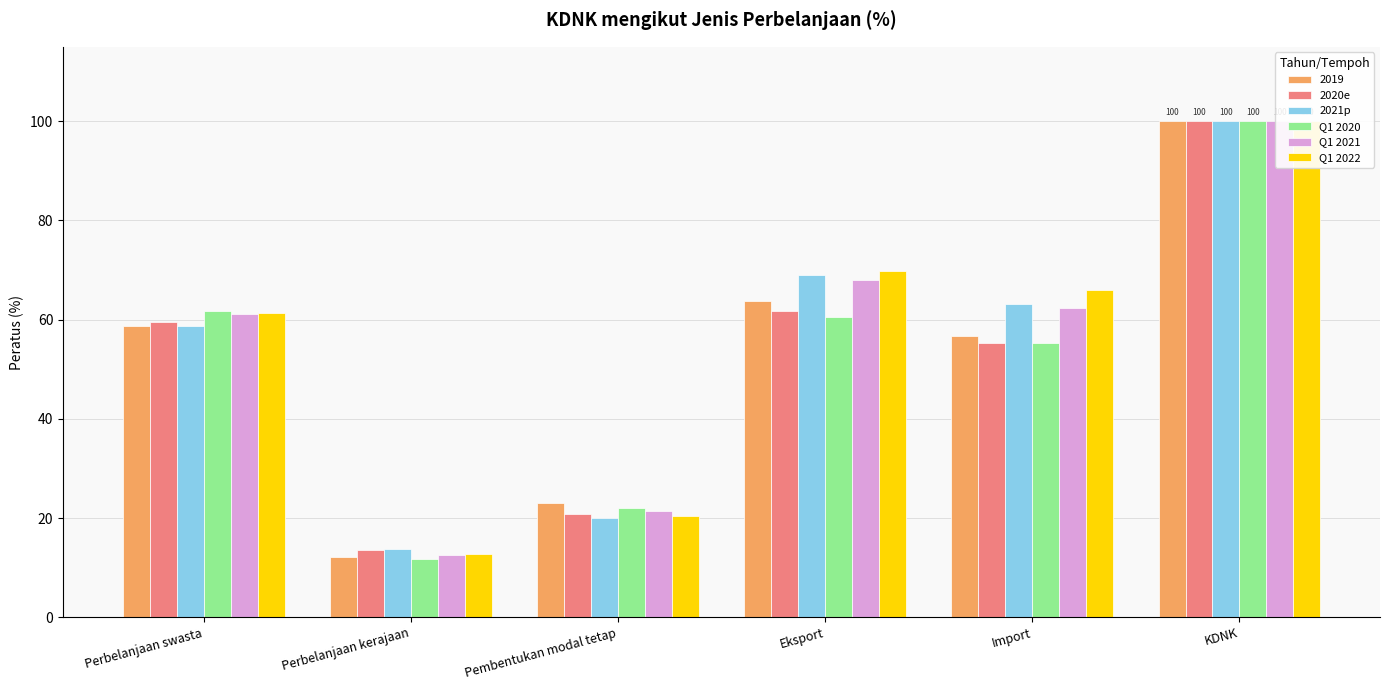

What is the lowest value of the 2020e series?

13.5